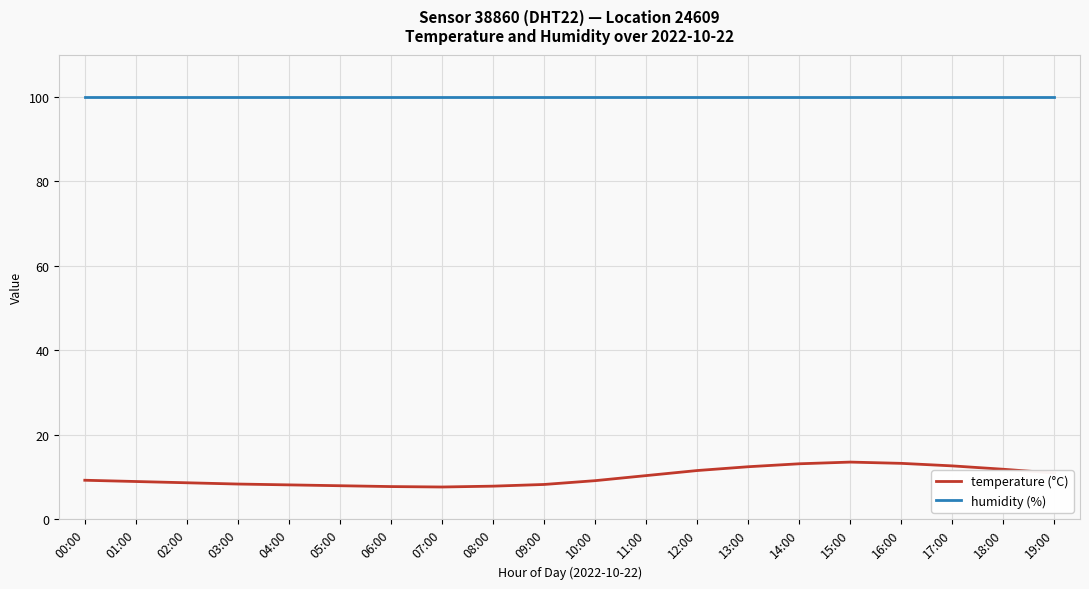

The humidity (%) series shows 151.2 at 15:00. True or false?

False